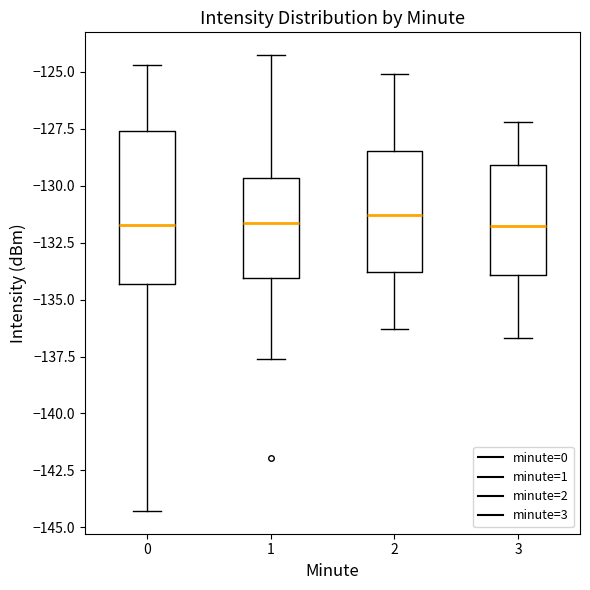

Which box is the tallest, from its lower edge to its upper edge?

0